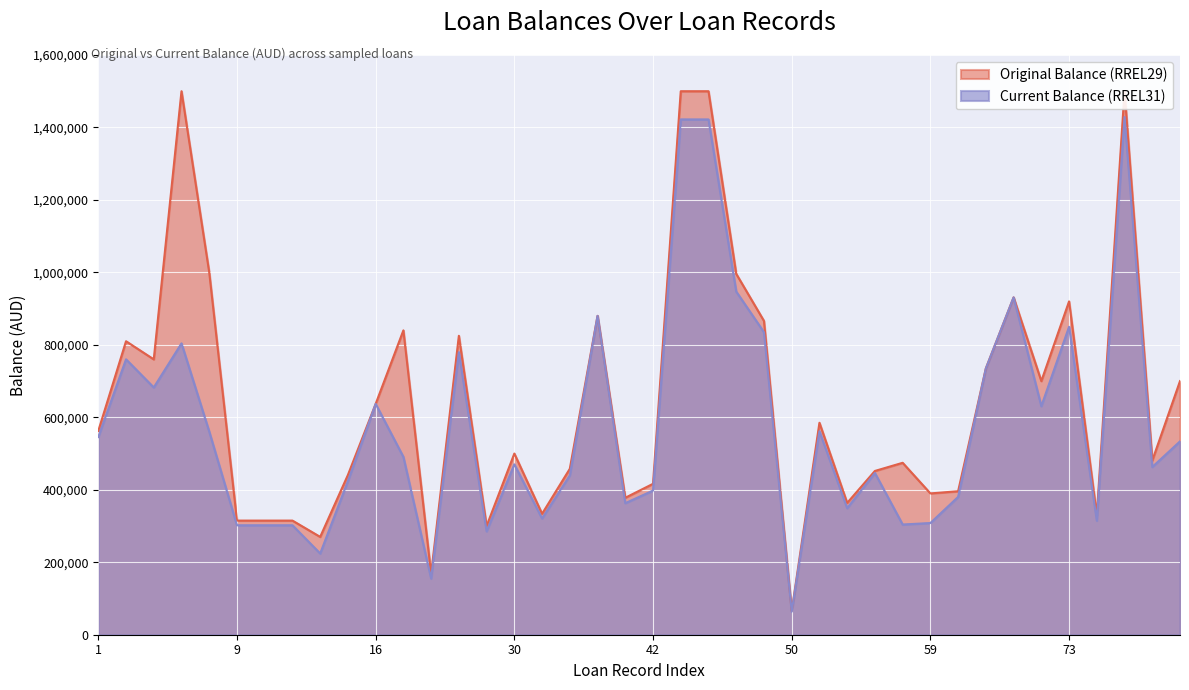

Reading right to left, extract all data points from this chart.

Original Balance (RREL29): 700000.0	480750.0	1500000.0	330000.0	920000.0	700000.0	931000.0	735000.0	396000.0	390000.0	474500.0	452000.0	363750.0	585000.0	65275.0	866024.4	996000.0	1500000.0	1500000.0	416500.0	378000.0	880000.0	458000.0	333750.0	500000.0	300000.0	825000.0	168000.0	840000.0	637000.0	441000.0	270000.0	315000.0	315000.0	315000.0	1000000.0	1500000.0	760000.0	810000.0	562400.0
Current Balance (RREL31): 533608.9	462882.4	1428655.0	314806.5	849821.5	630721.2	931000.0	734999.9	380297.3	308287.4	304148.3	446258.0	349366.3	561625.1	63642.1	834909.8	947041.7	1422134.7	1422198.6	397836.1	363080.3	880000.0	439766.7	320831.2	470190.2	285395.3	779758.5	154949.3	490632.8	637000.0	424138.4	224124.4	302064.2	302028.3	301992.5	560586.1	804097.6	682441.7	760068.1	545646.9